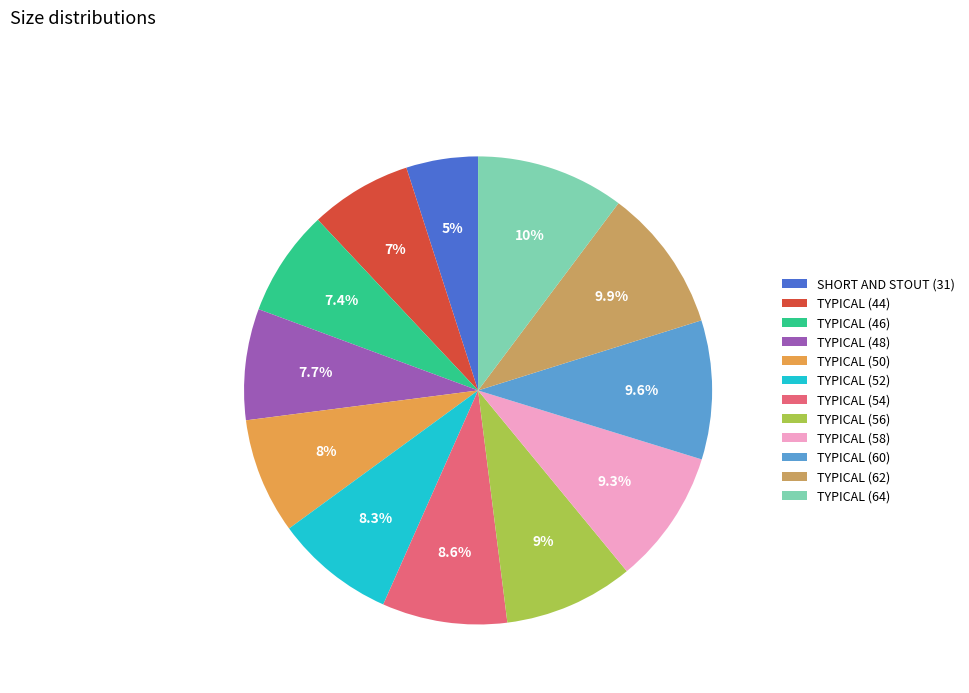

Count the number of slices in the pie.

12